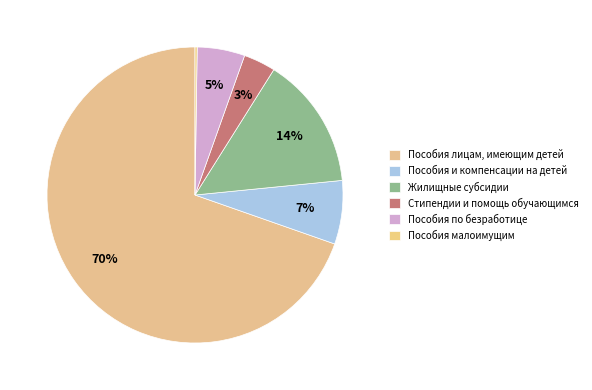

How much of the chart is everything except Пособия малоимущим?

99.3%